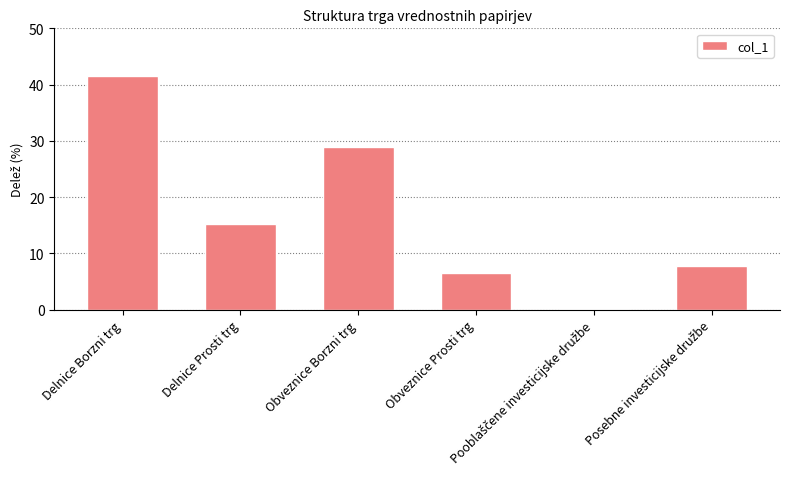

The value at Delnice Prosti trg is 15.2. True or false?

True